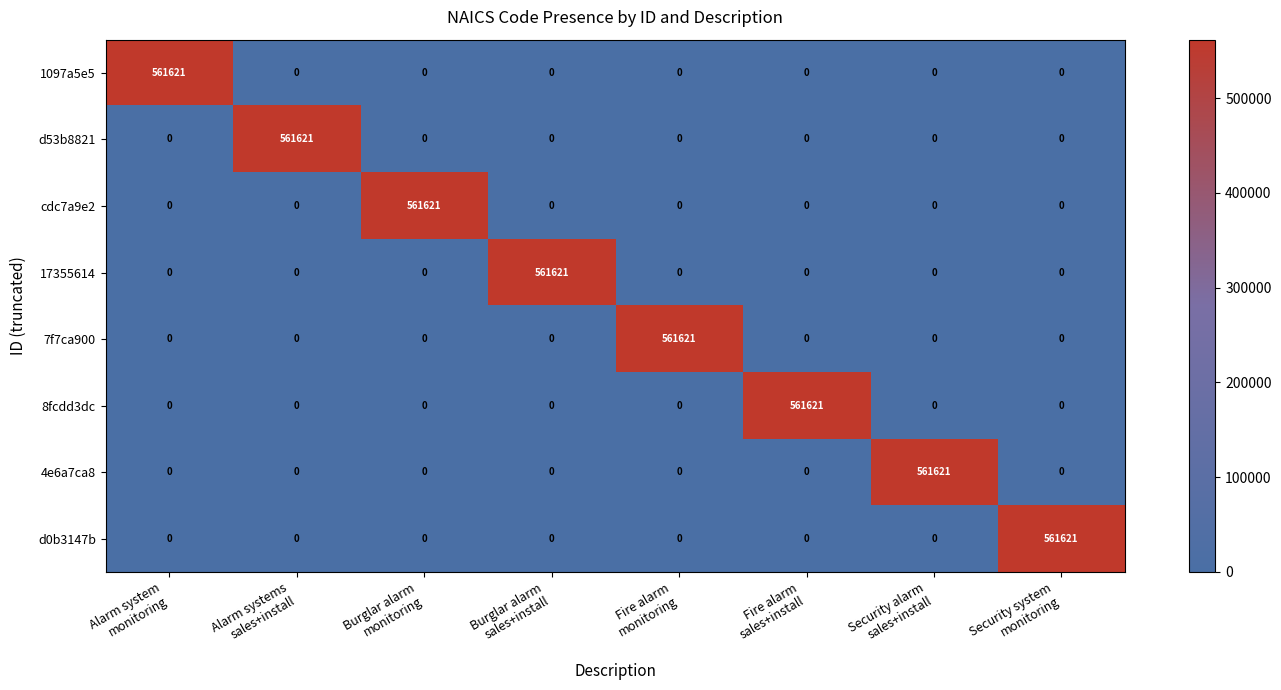

At how many categories does at least one series exceed 442240?

8